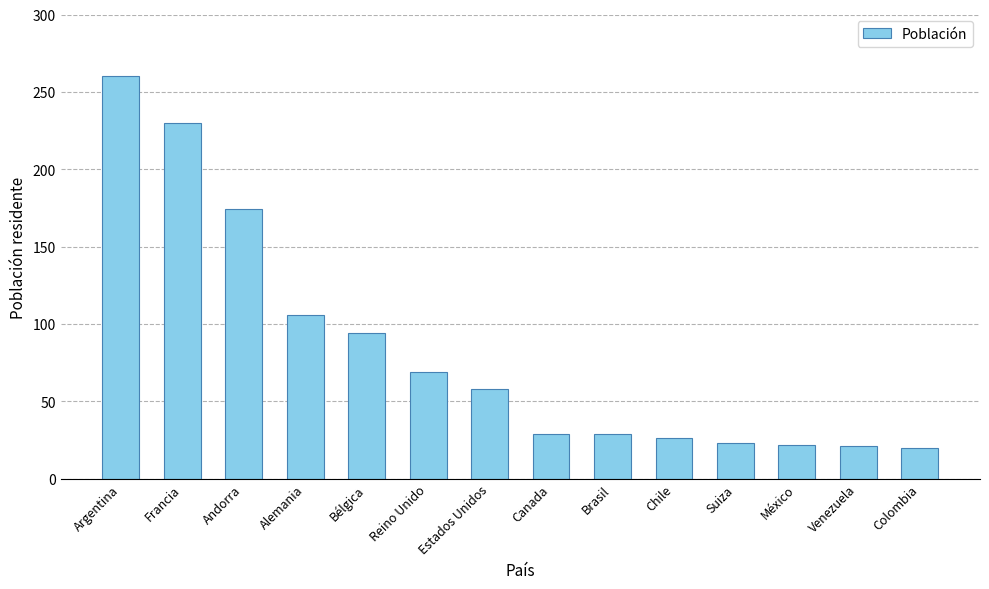

What is the smallest value displayed?

20